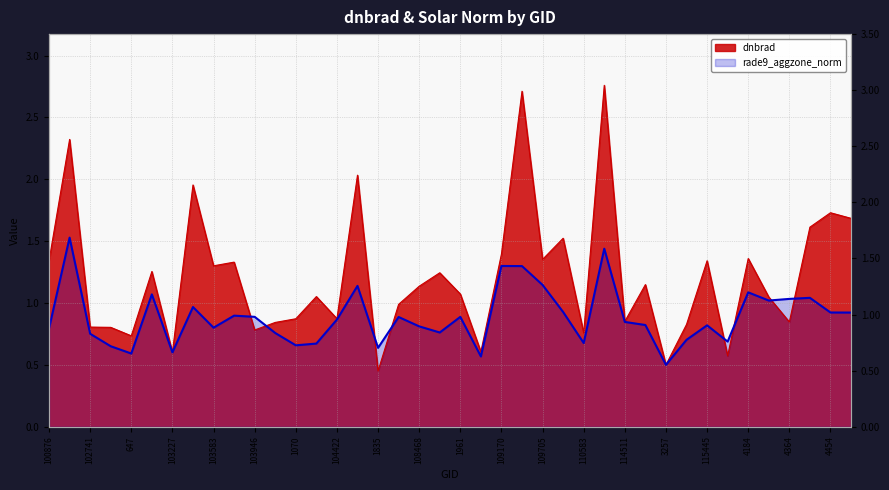

What is the approximate value of dnbrad at 4364?

0.8